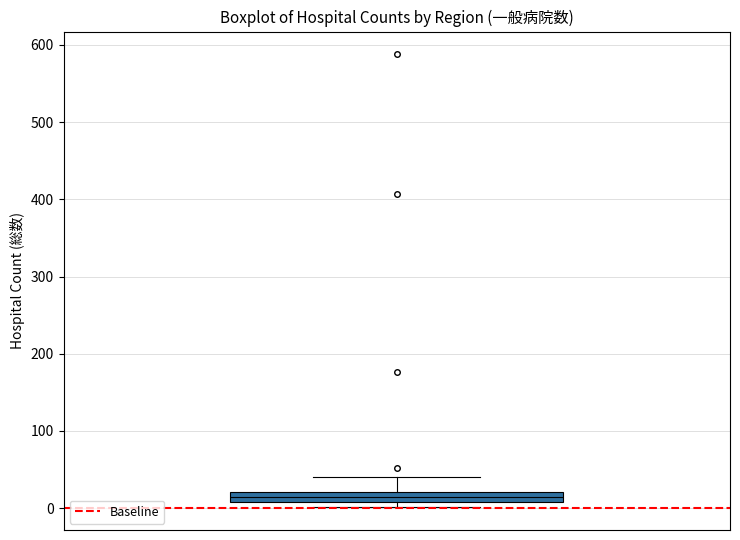

Where is the lower edge of the box on the y-axis? The values are not printed on the chart, so give them approximately, as read against the axis.

10